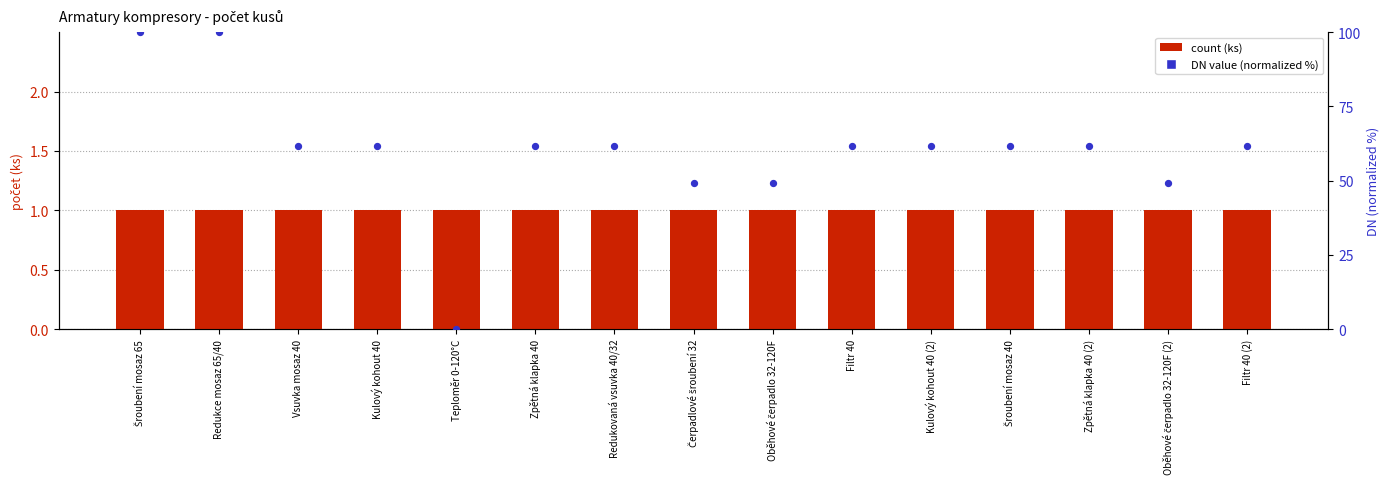

Is the value of DN value (normalized %) at Teploměr 0-120°C greater than the value of count at Filtr 40 (2)?

No